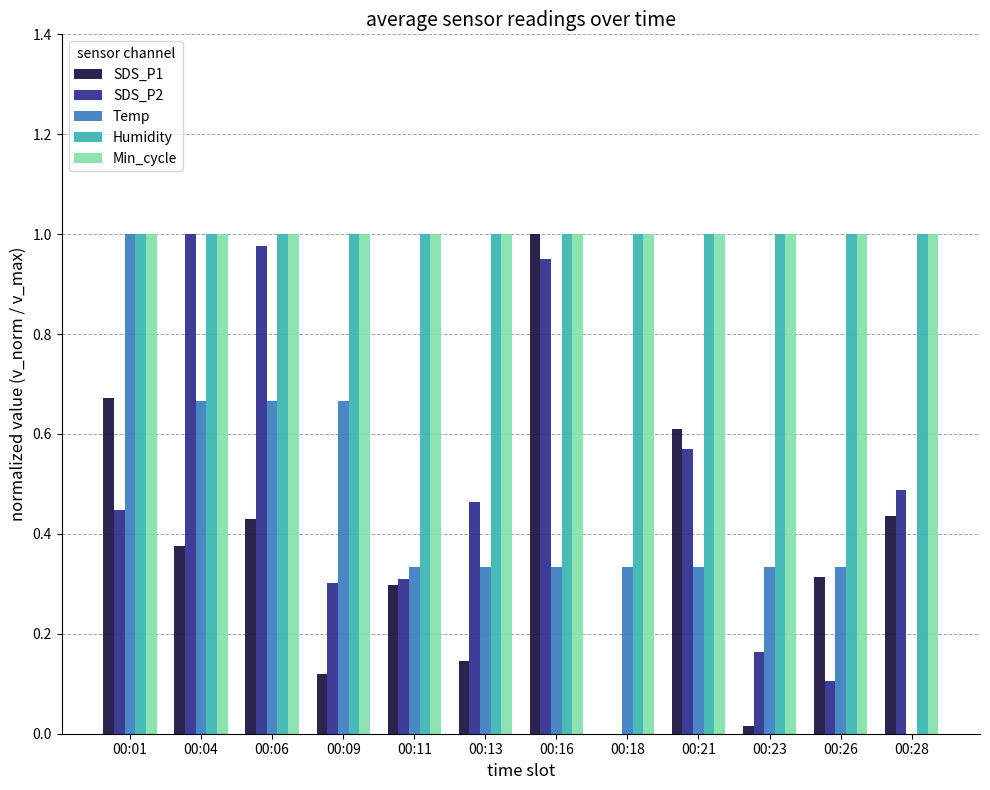

At which category is the sum across all series the highest?

00:16